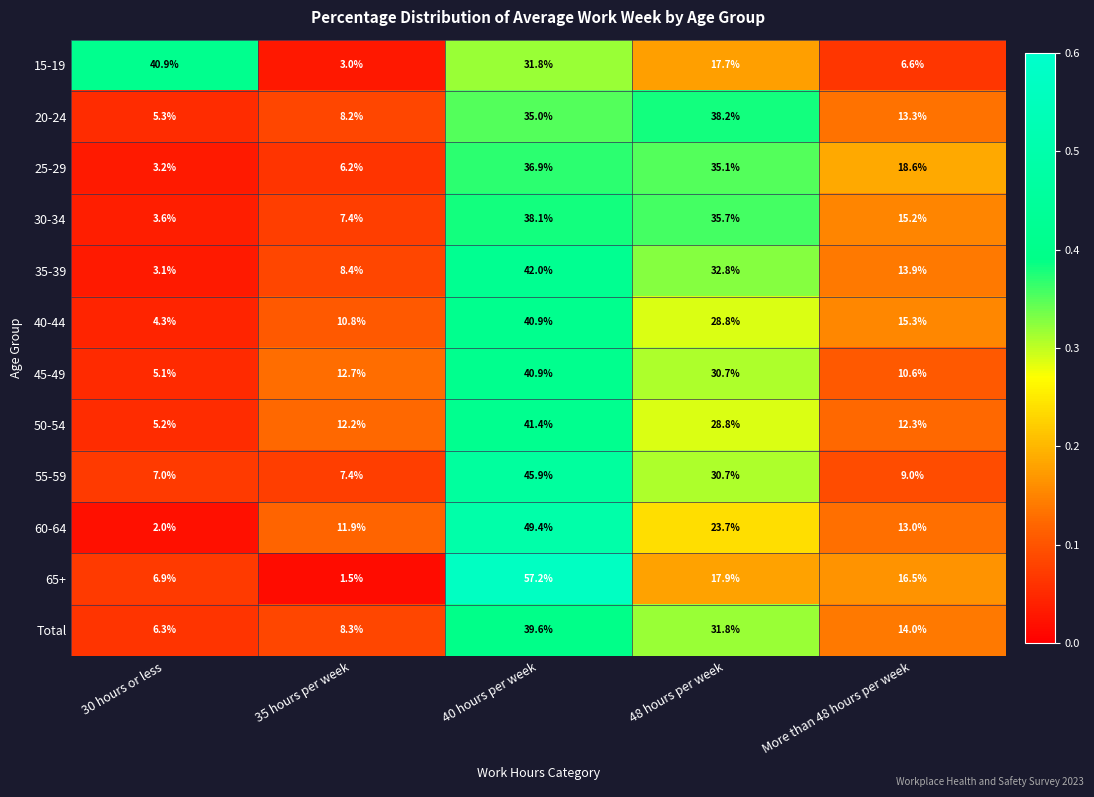

What value does the 45-49 series have at 30 hours or less?

5.1